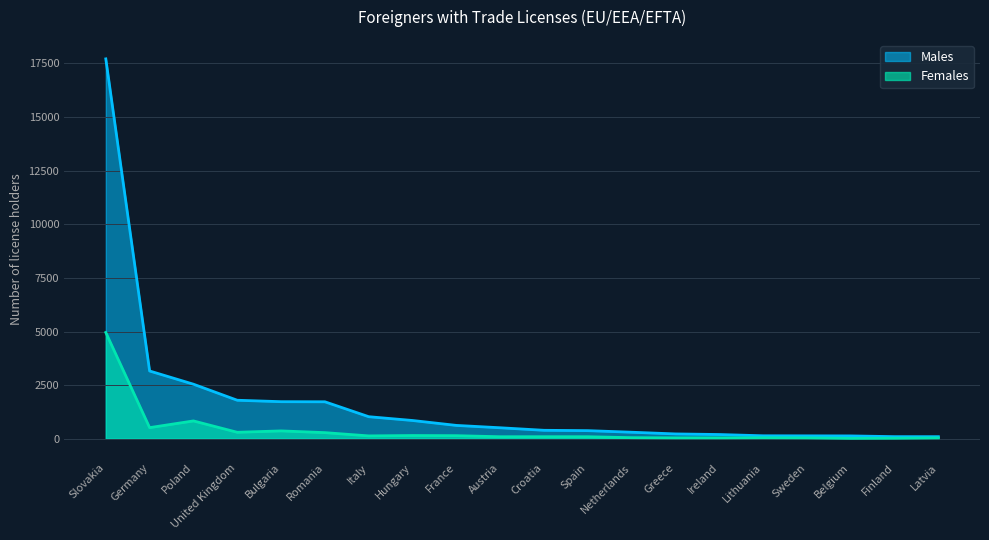

Reading left to right, transcribe all the data shown in this chart.

Males: 17711	3161	2545	1797	1730	1725	1030	853	624	514	396	380	306	227	199	140	137	134	100	99
Females: 4957	520	833	303	368	287	135	152	145	96	97	96	52	43	42	48	42	18	24	40